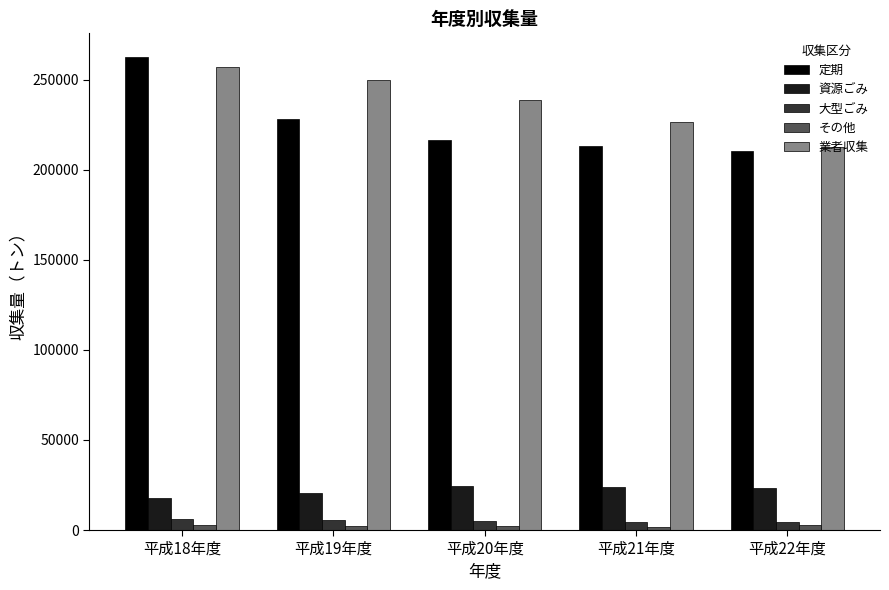

What is the label of the 4th bar from the right?

平成19年度